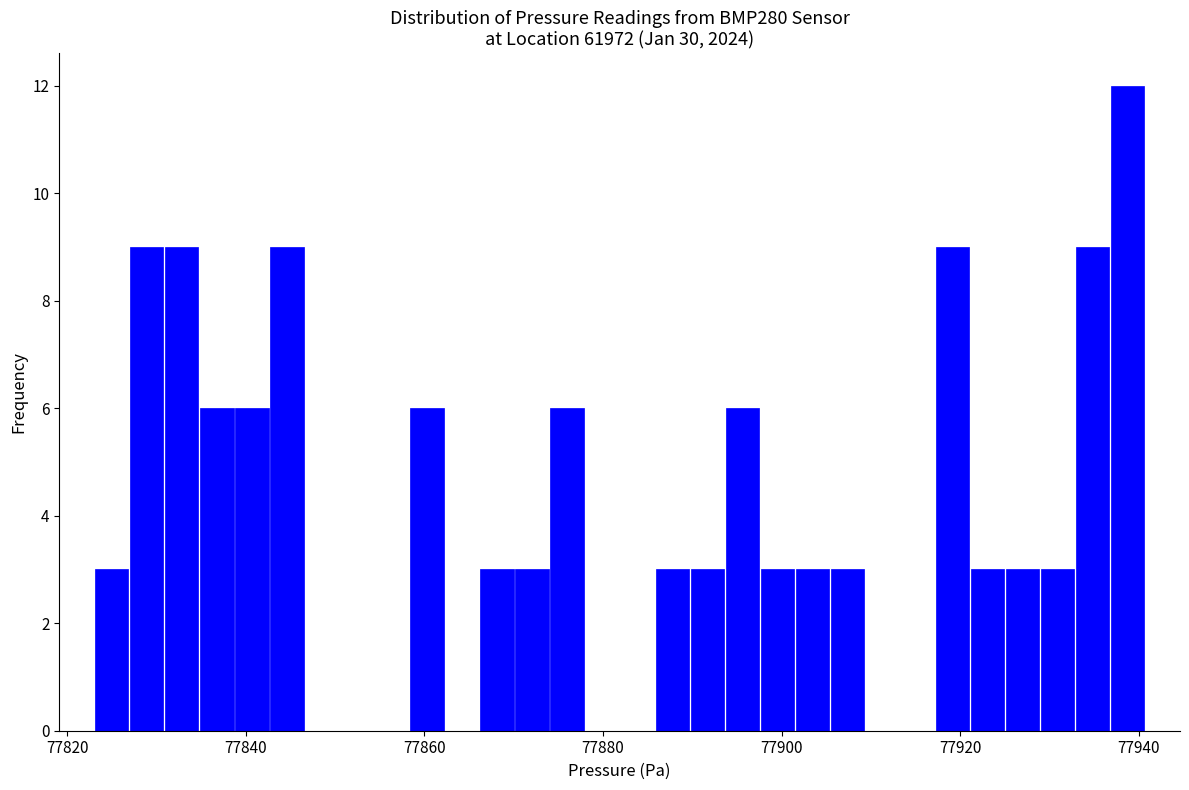

Around what value on the x-axis is the tallest bar? Give the approximate position of its centre, as read against the axis.

77938